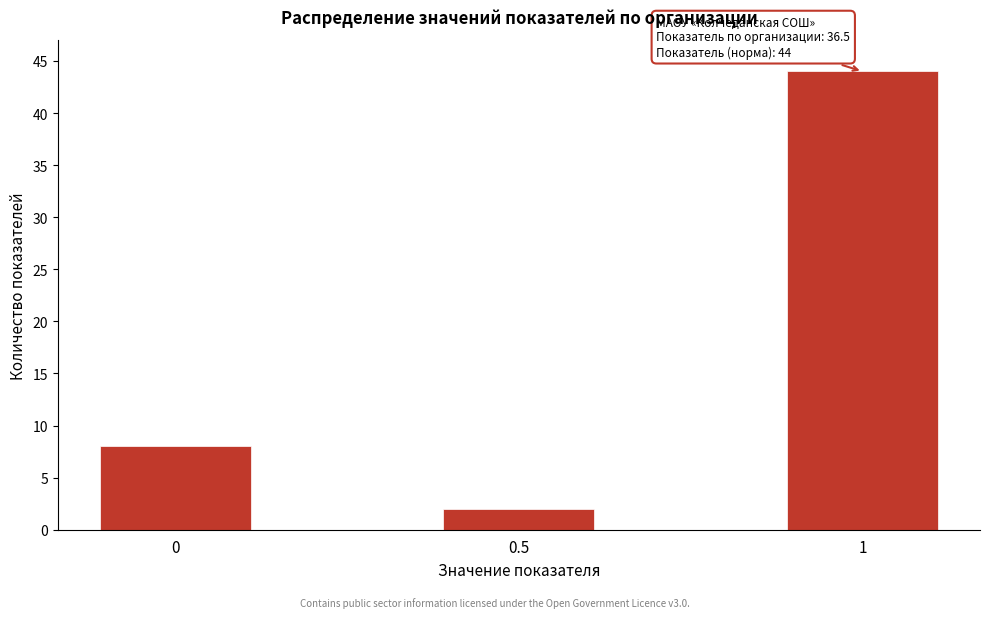

Reading right to left, transcribe all the data shown in this chart.

44	2	8